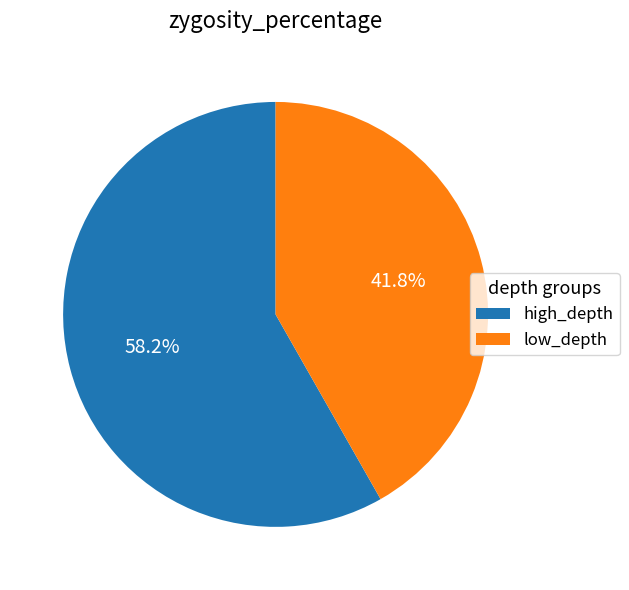

Between low_depth and high_depth, which is larger?

high_depth